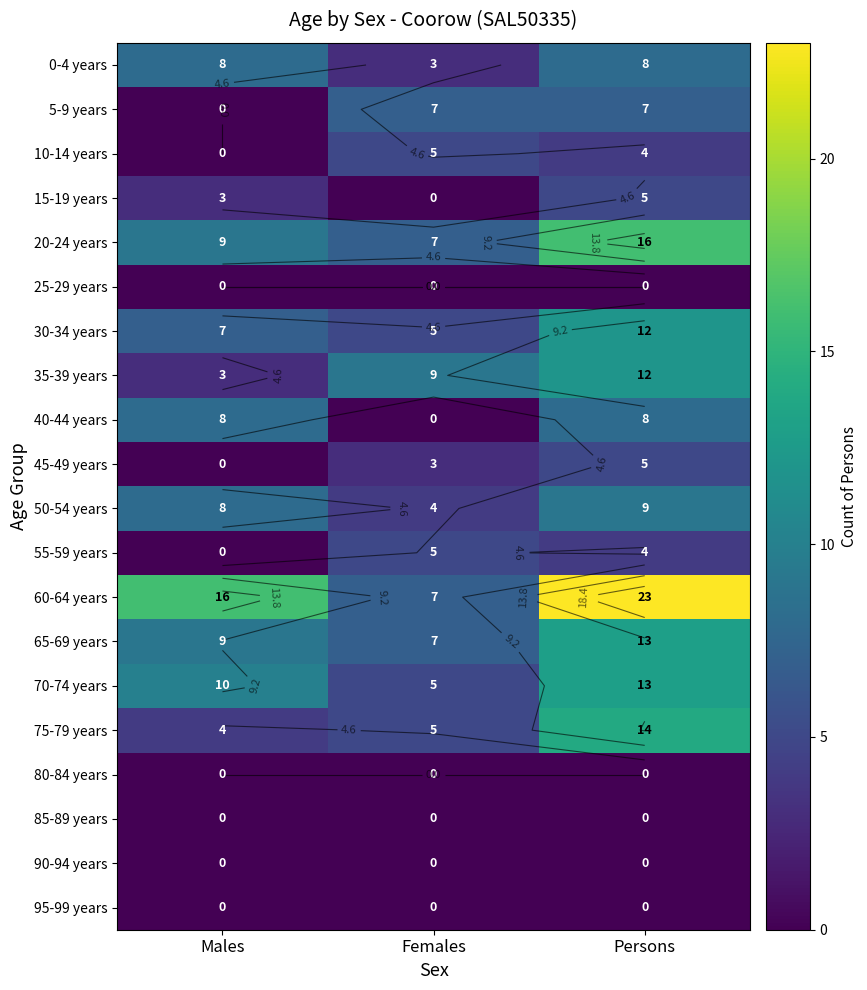

How many data points in 10-14 years are less than 4?

1